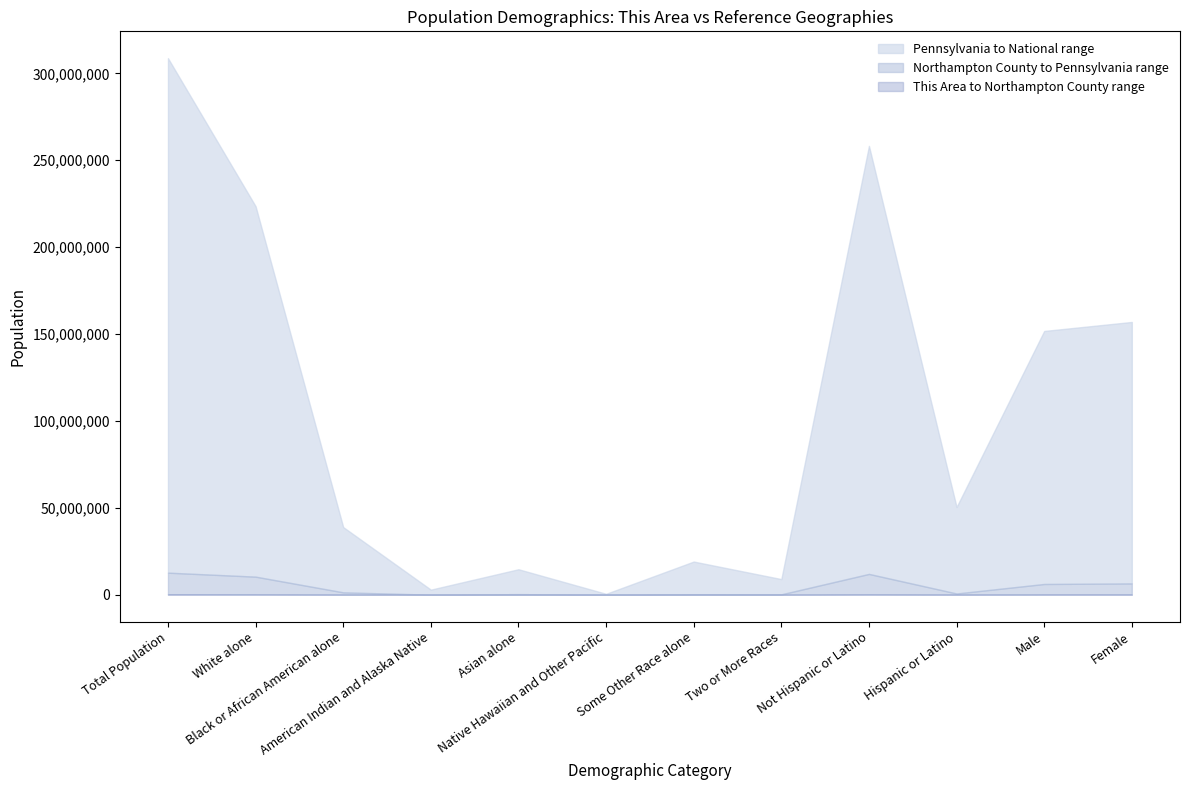

Reading left to right, what are all the values shown in this chart?

This Area: Total Population=1567	White alone=1518	Black or African American alone=16	American Indian and Alaska Native=2	Asian alone=8	Native Hawaiian and Other Pacific=0	Some Other Race alone=4	Two or More Races=19	Not Hispanic or Latino=1524	Hispanic or Latino=43	Male=770	Female=797
Northampton County: Total Population=297735	White alone=256895	Black or African American alone=14986	American Indian and Alaska Native=609	Asian alone=7203	Native Hawaiian and Other Pacific=98	Some Other Race alone=11289	Two or More Races=6655	Not Hispanic or Latino=266556	Hispanic or Latino=31179	Male=145386	Female=152349
Pennsylvania: Total Population=12702379	White alone=10406288	Black or African American alone=1377689	American Indian and Alaska Native=26843	Asian alone=349088	Native Hawaiian and Other Pacific=3653	Some Other Race alone=300983	Two or More Races=237835	Not Hispanic or Latino=11982719	Hispanic or Latino=719660	Male=6190363	Female=6512016
National: Total Population=308745538	White alone=223553265	Black or African American alone=38929319	American Indian and Alaska Native=2932248	Asian alone=14674252	Native Hawaiian and Other Pacific=540013	Some Other Race alone=19107368	Two or More Races=9009073	Not Hispanic or Latino=258267944	Hispanic or Latino=50477594	Male=151781326	Female=156964212